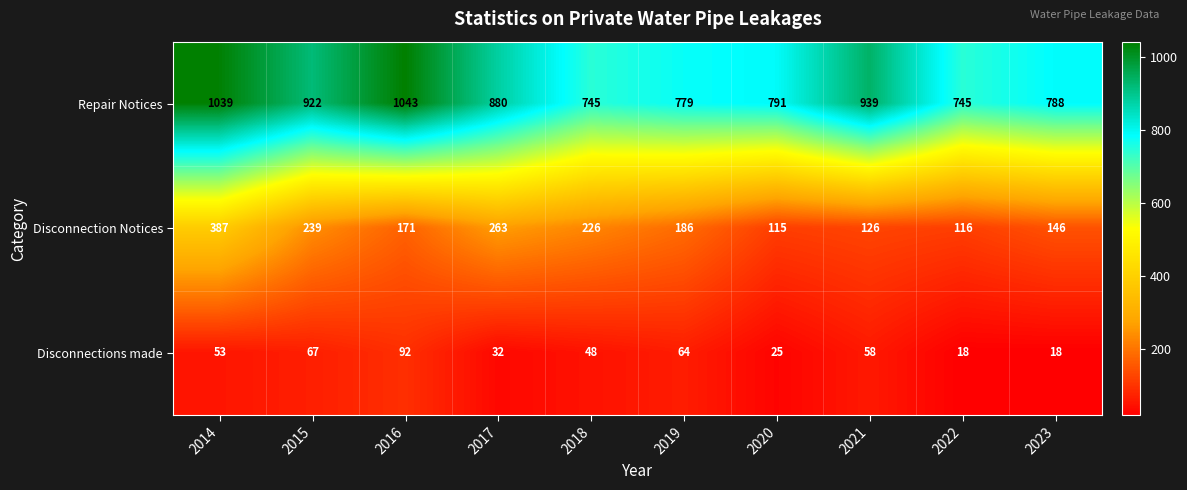

What is the maximum value shown in the chart?

1043